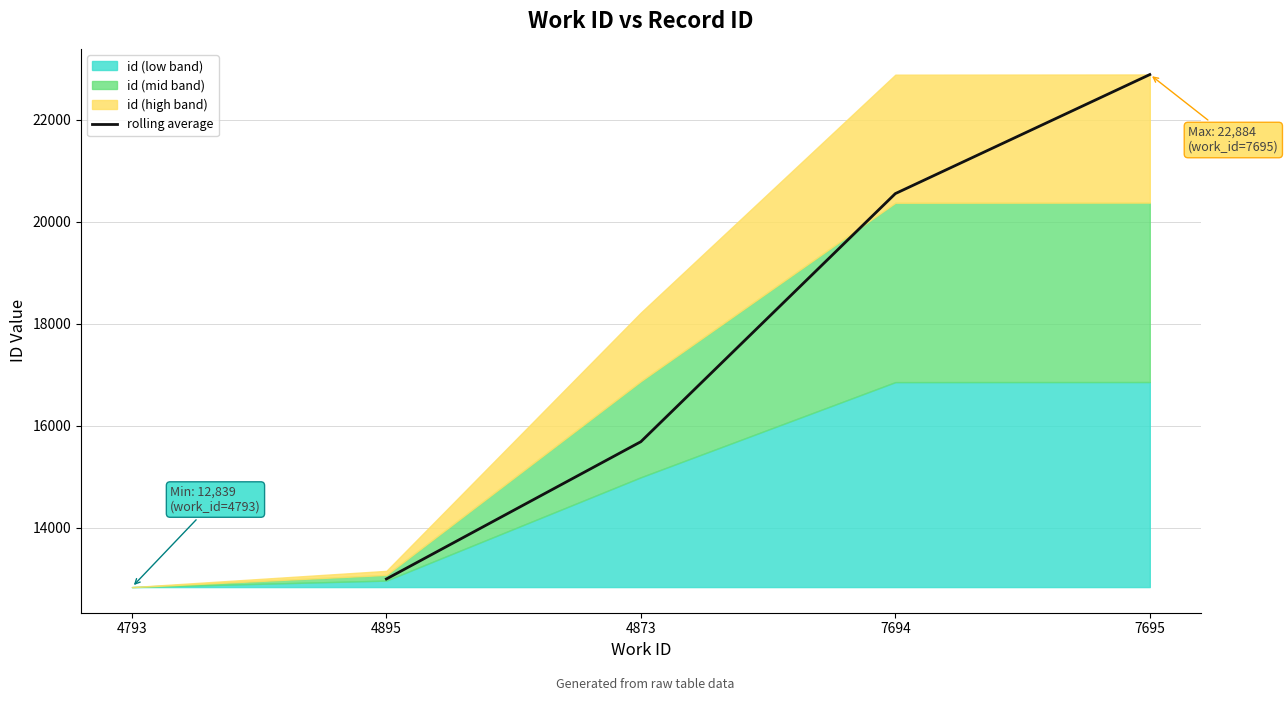

What is the lowest value of the rolling average series?

12998.0